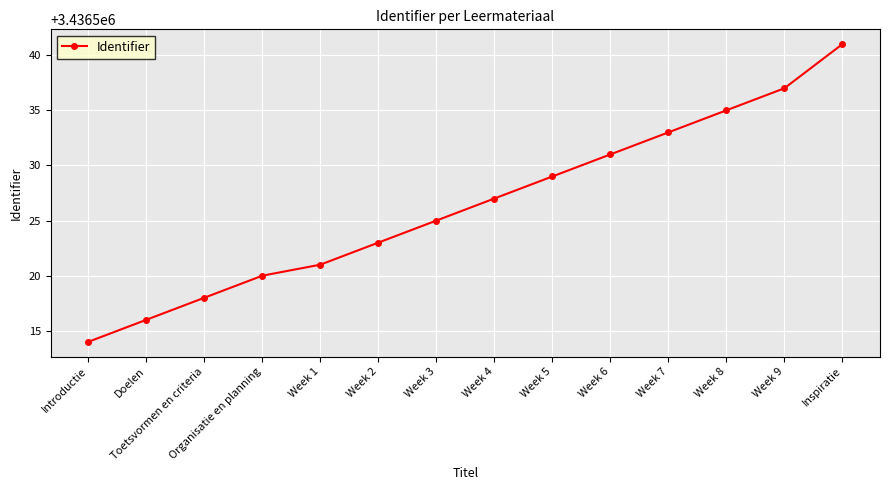

The value at Week 7 is 3436533. True or false?

True